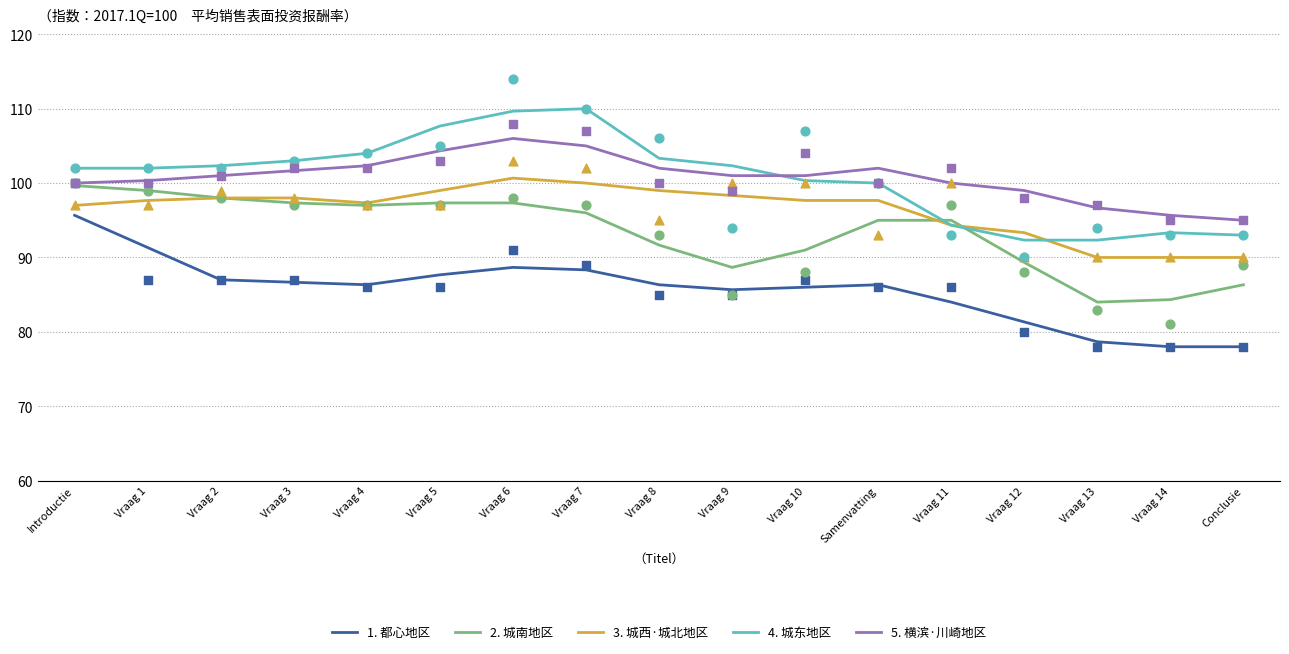

Which series reaches the maximum Y coordinate?

4. 城东地区